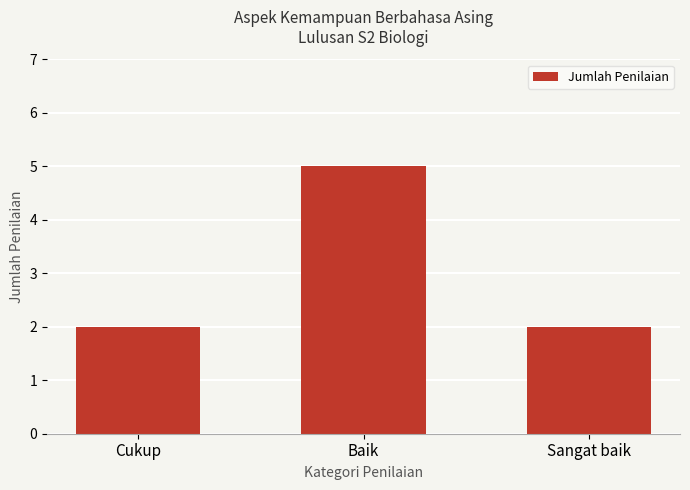

Count the values in the range 2 to 5.

3